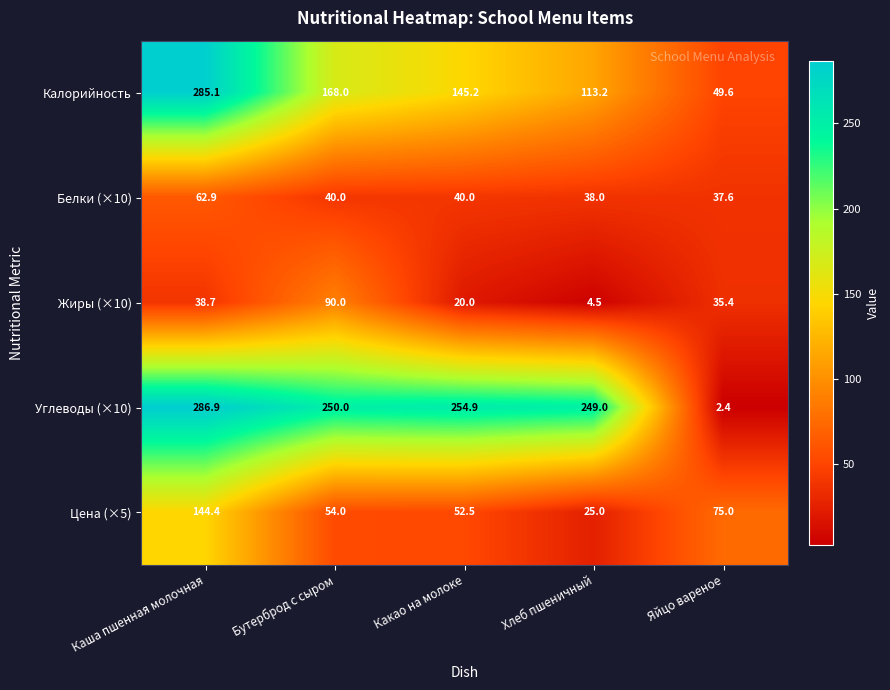

At how many categories does at least one series exceed 271?

1